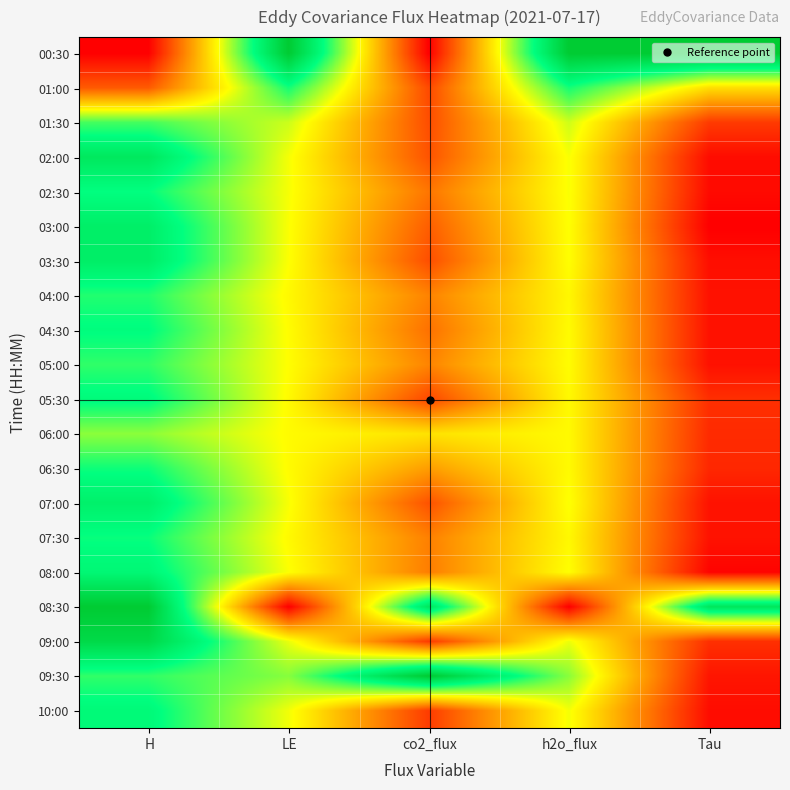

At which category is the sum across all series the highest?

H